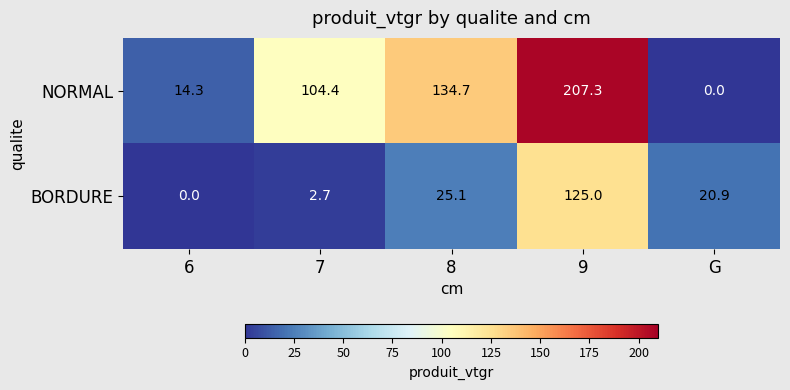

What value does the BORDURE series have at 8?

25.1